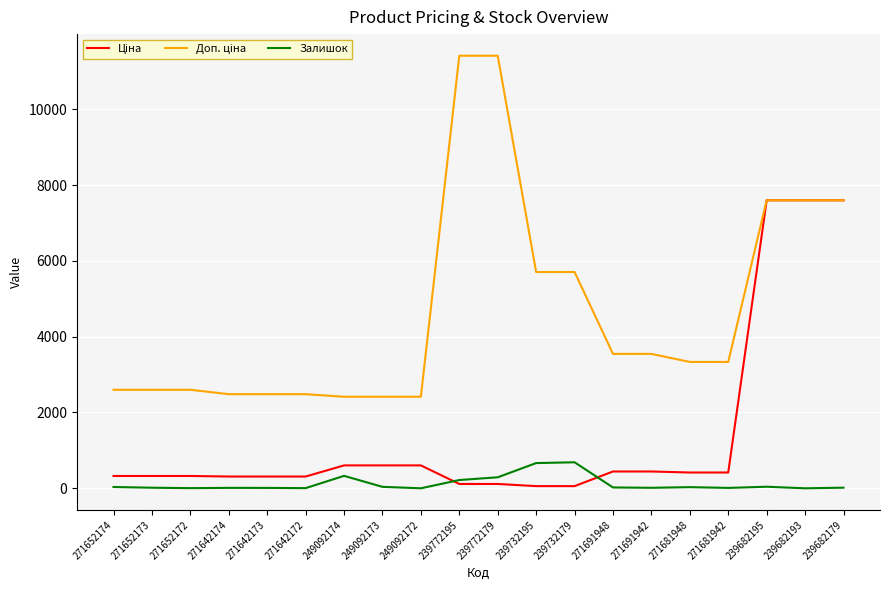

The Залишок series shows 30.0 at 271681948. True or false?

True